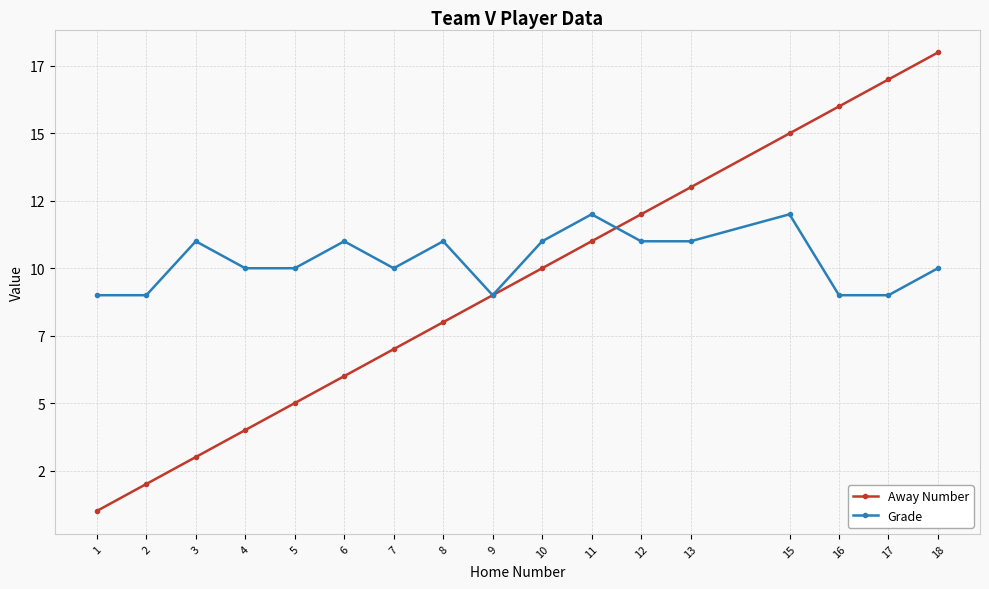

Is this an area chart (filled region under the line)?

No